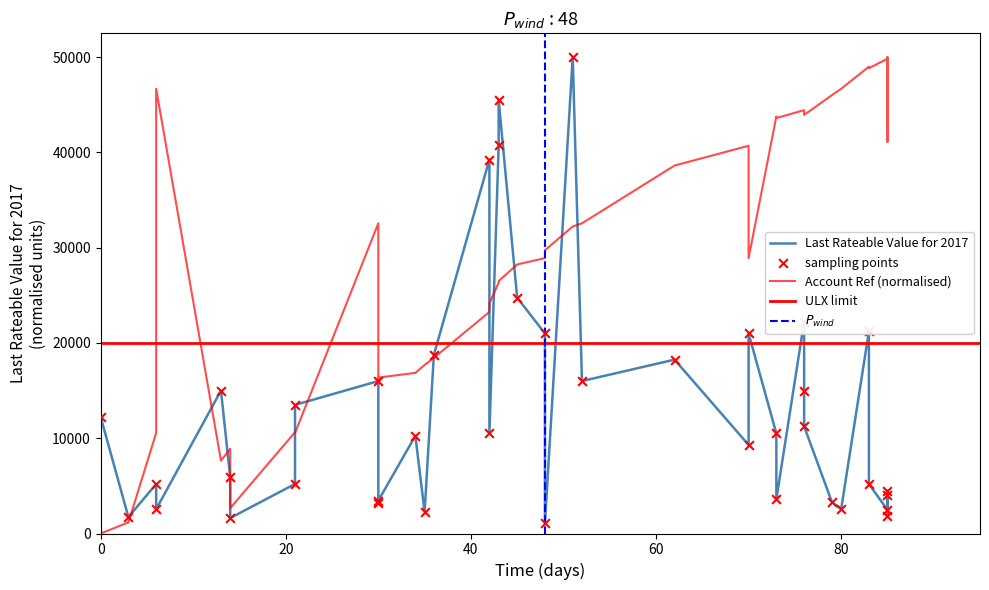

Which series contains the lowest Y value?

Account Reference Number (norm)